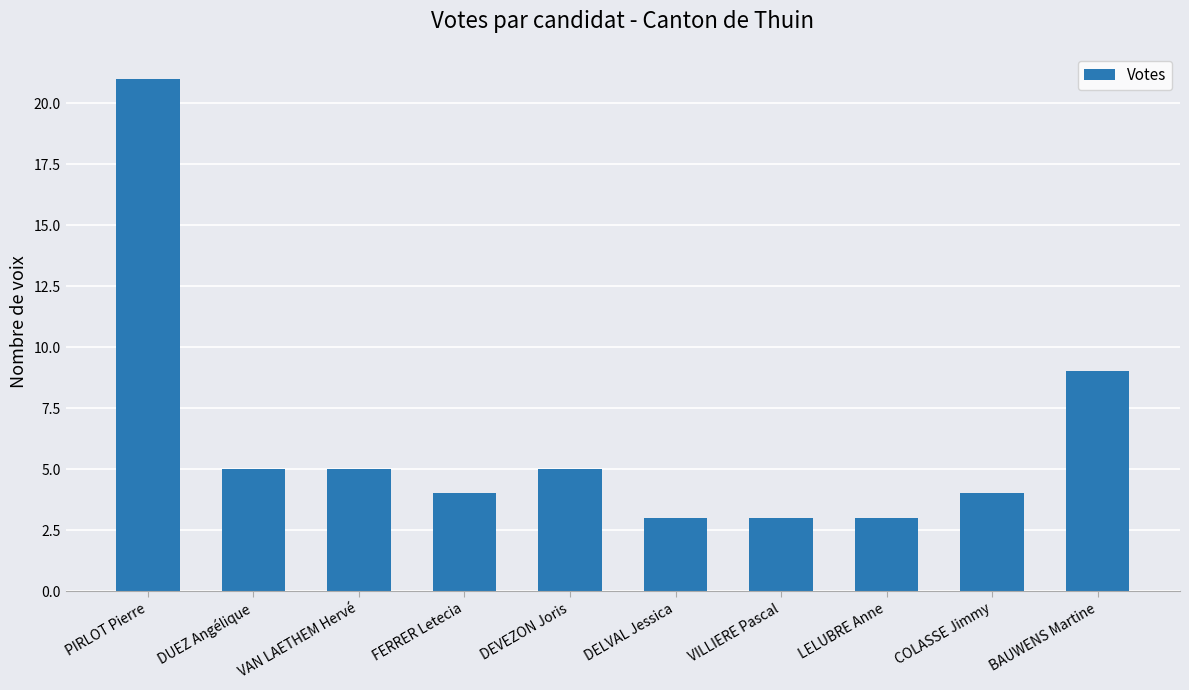

What is the sum of the values at DEVEZON Joris and COLASSE Jimmy?

9